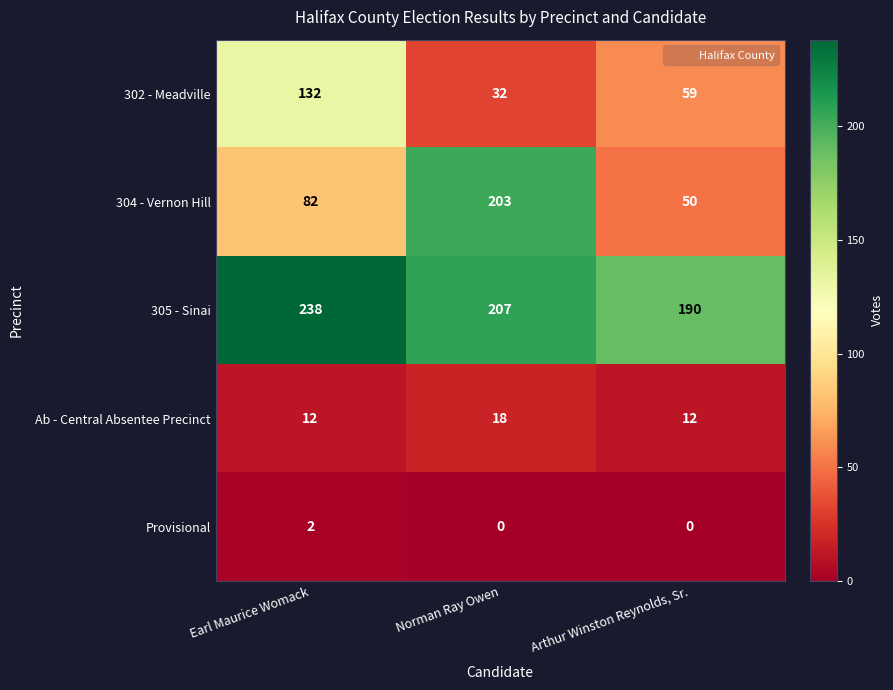

What is the difference between the highest and lowest values at Earl Maurice Womack?

236